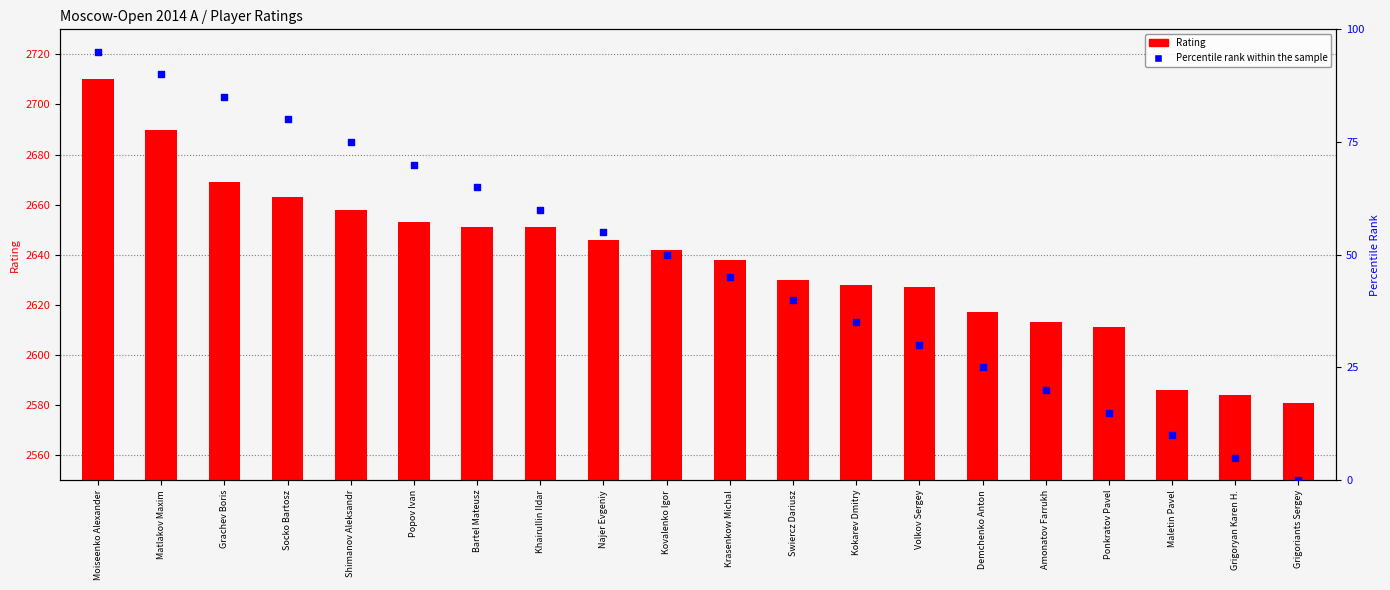

Which series reaches the minimum Y coordinate?

Percentile rank within the sample